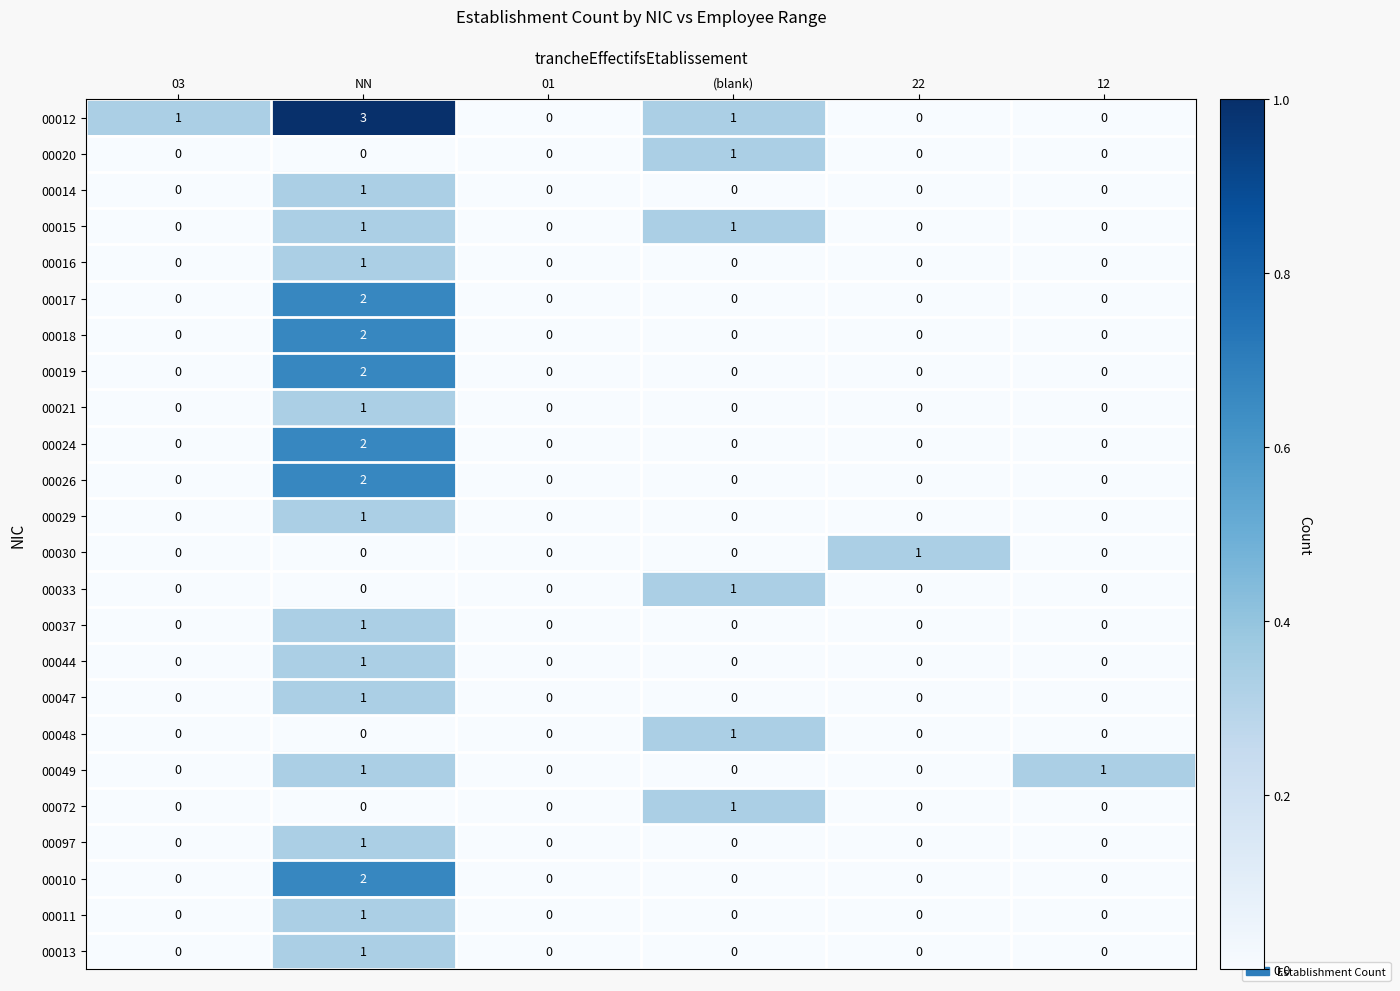

How many 00012 values are between 0 and 1?

5